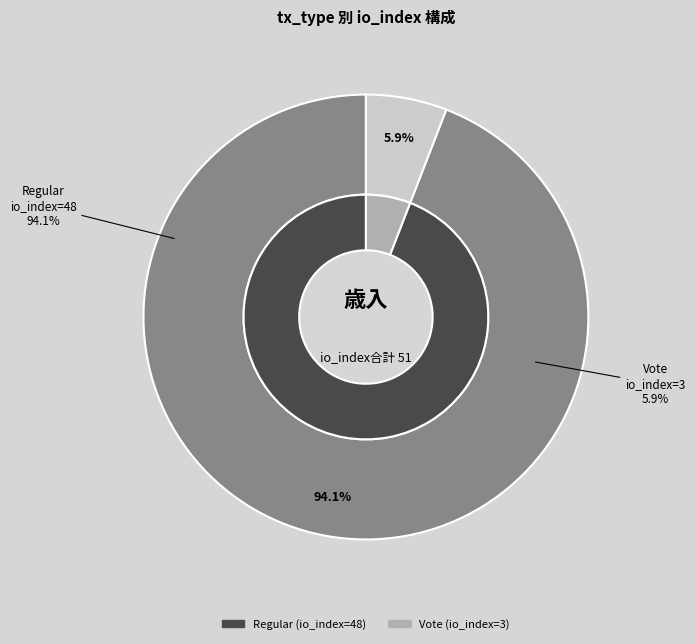

Is the sum of Vote (io_index=3) and Regular (io_index=48) greater than half?

Yes